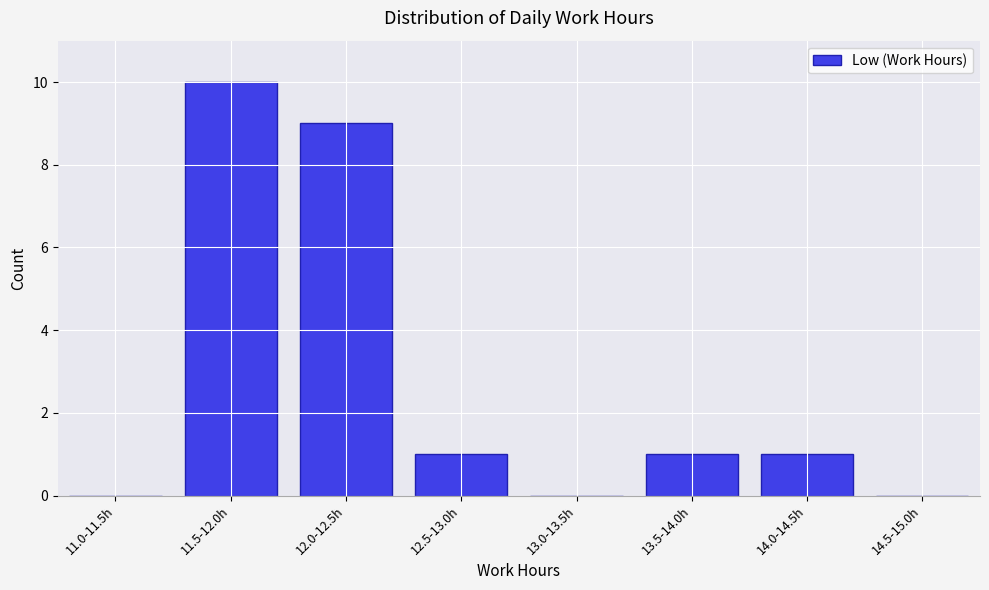

Reading left to right, extract all data points from this chart.

11.0-11.5h=0	11.5-12.0h=10	12.0-12.5h=9	12.5-13.0h=1	13.0-13.5h=0	13.5-14.0h=1	14.0-14.5h=1	14.5-15.0h=0